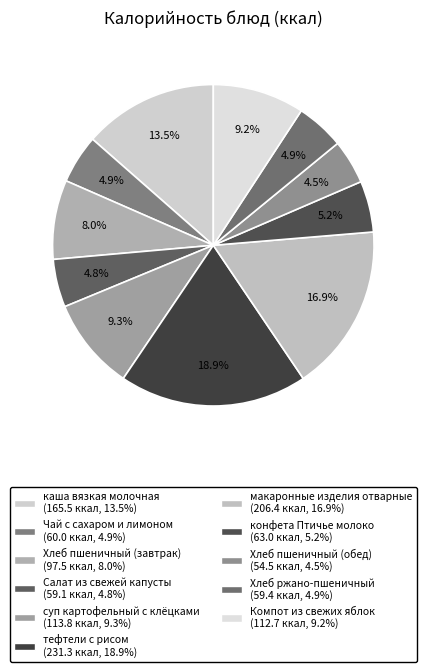

The тефтели с рисом slice represents 19% of the pie. True or false?

True